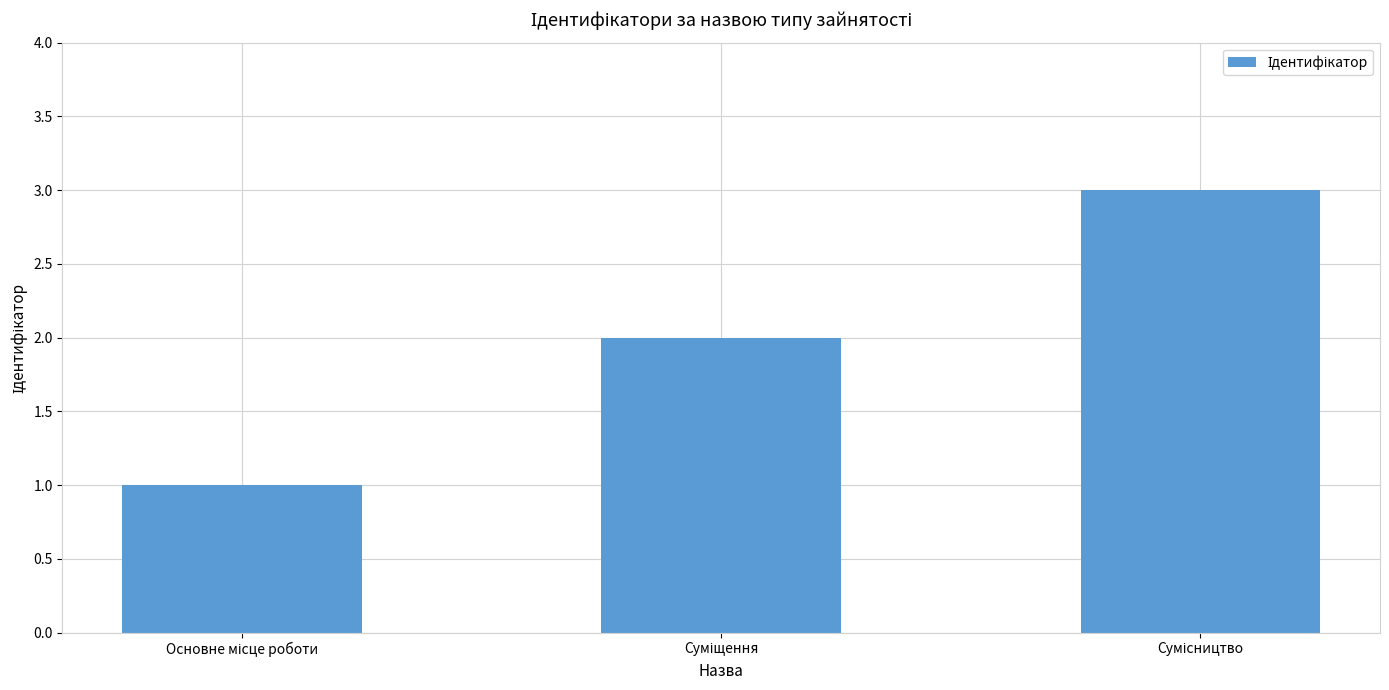

What is the greatest value displayed?

3